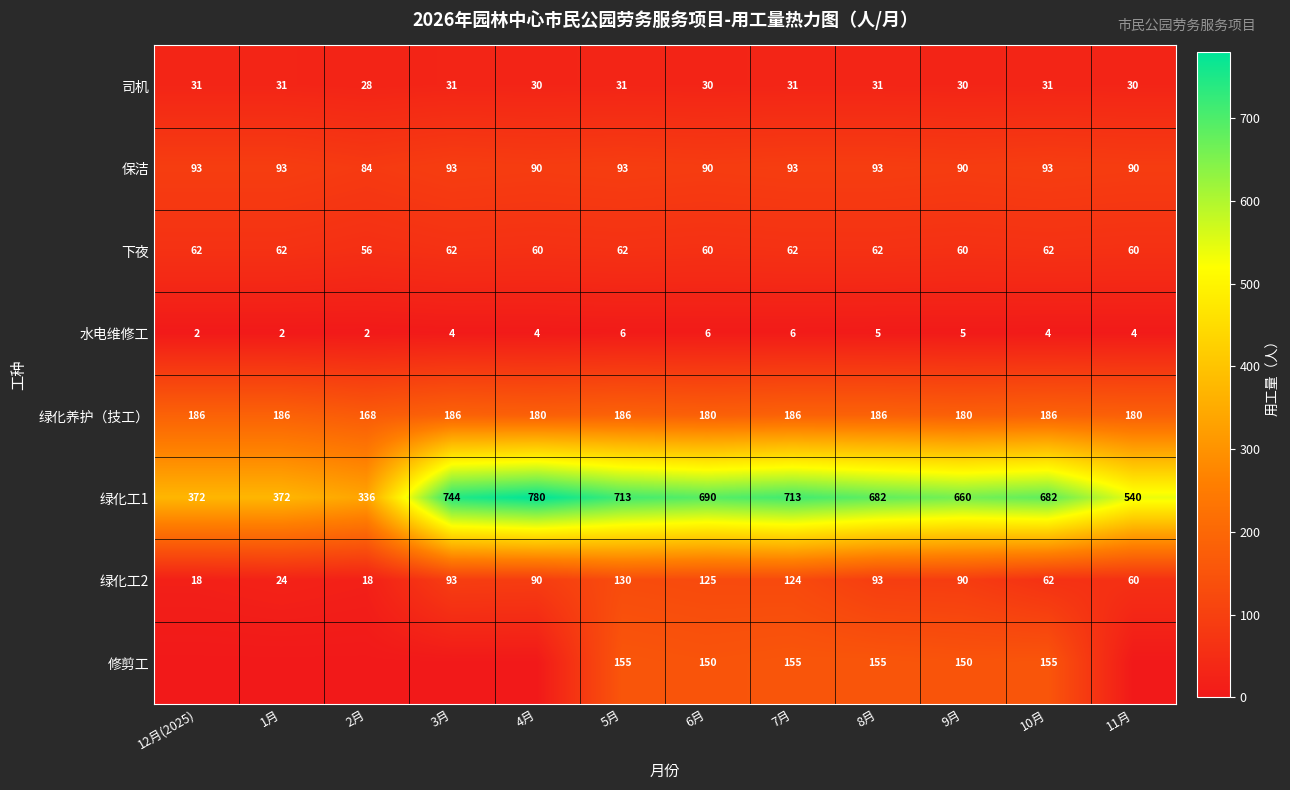

At which label is 绿化工2 closest to 74?

10月